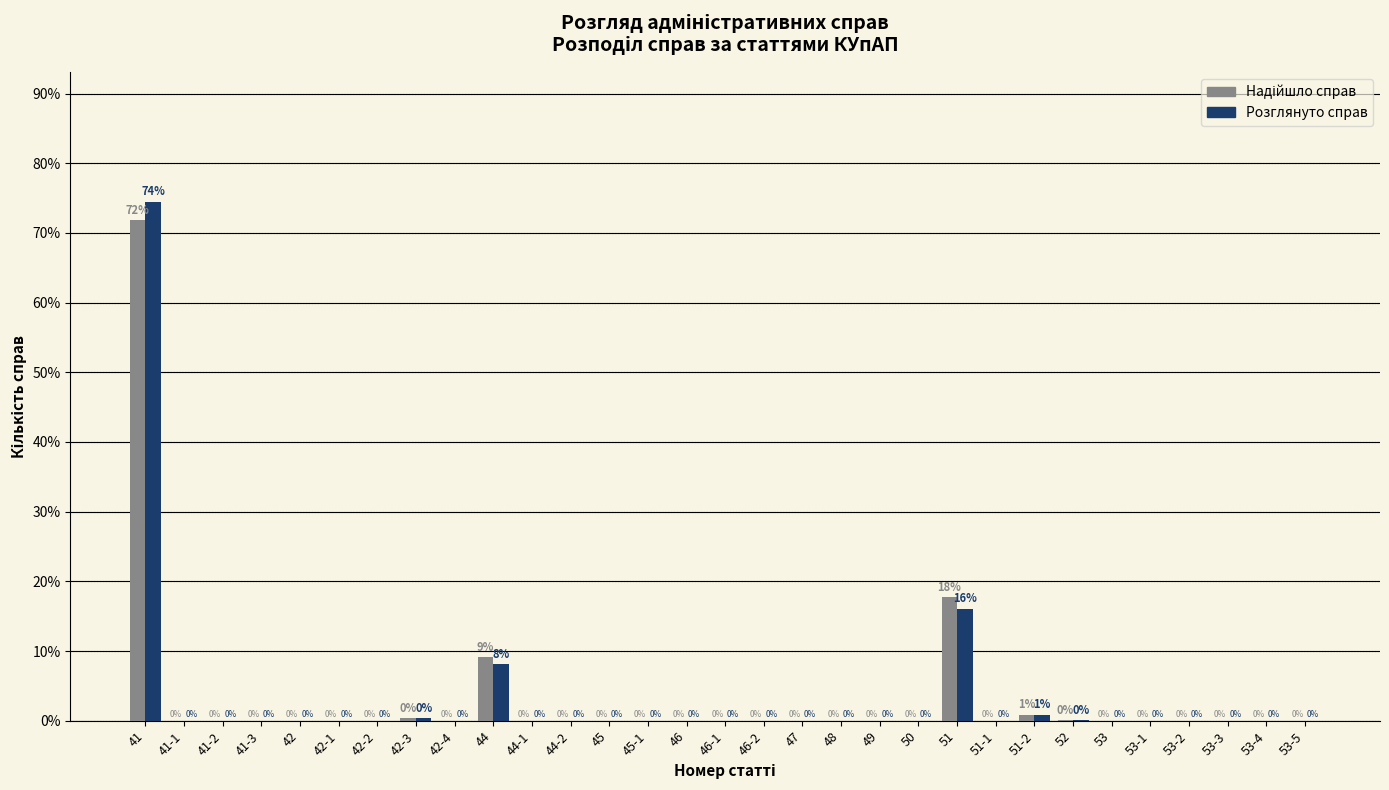

What is the maximum value shown in the chart?

74.4